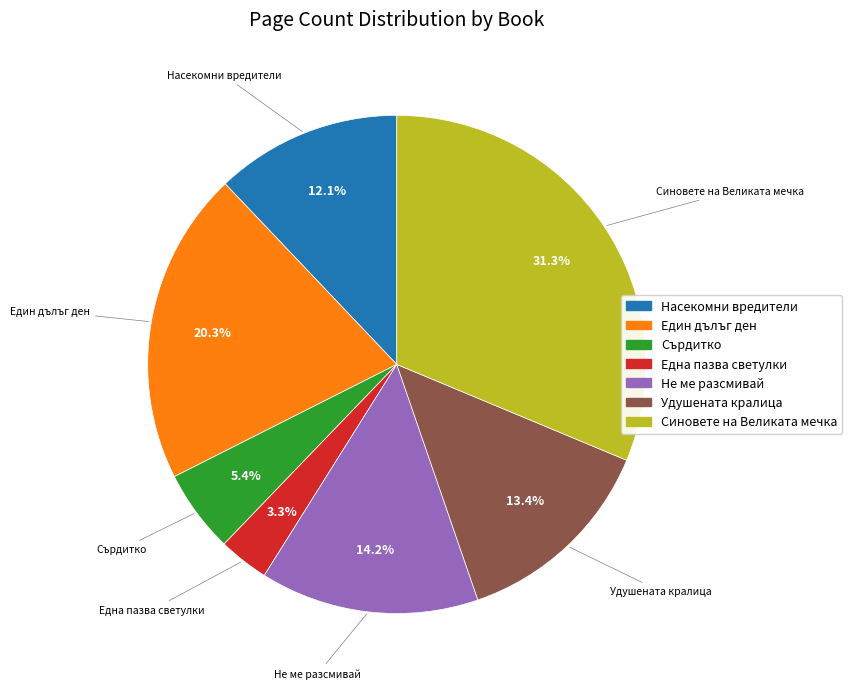

Does Сърдитко account for over 50% of the chart?

No